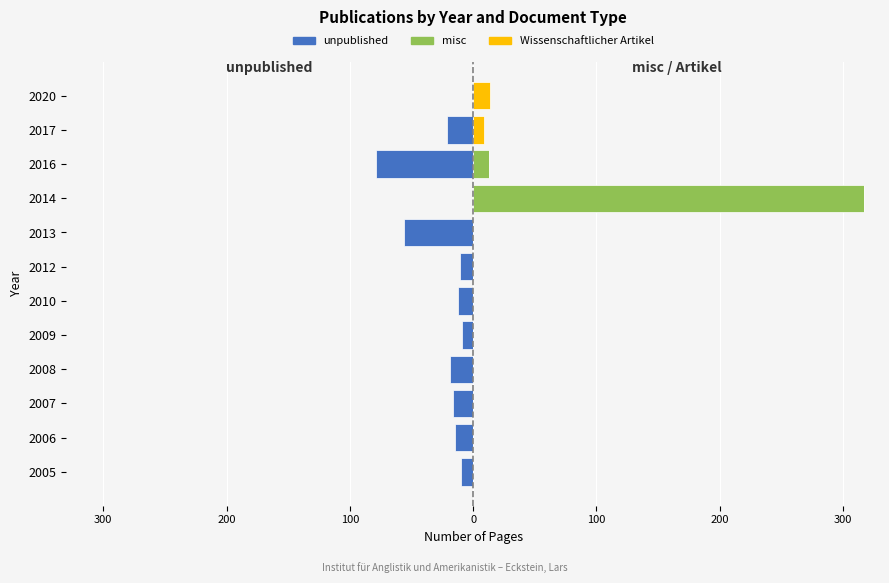

Reading left to right, what are all the values shown in this chart?

unpublished: -10	-15	-16	-19	-9	-12	-11	-56	0	-79	-21	0
misc: 0	0	0	0	0	0	0	0	317	13	0	0
Wissenschaftlicher Artikel: 0	0	0	0	0	0	0	0	0	0	9	14